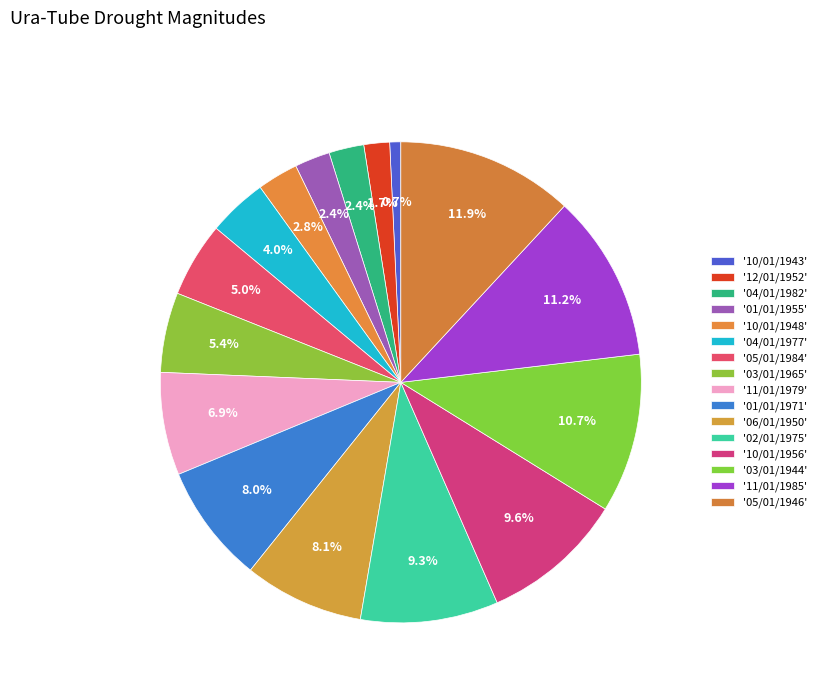

Does any single category account for the majority?

No